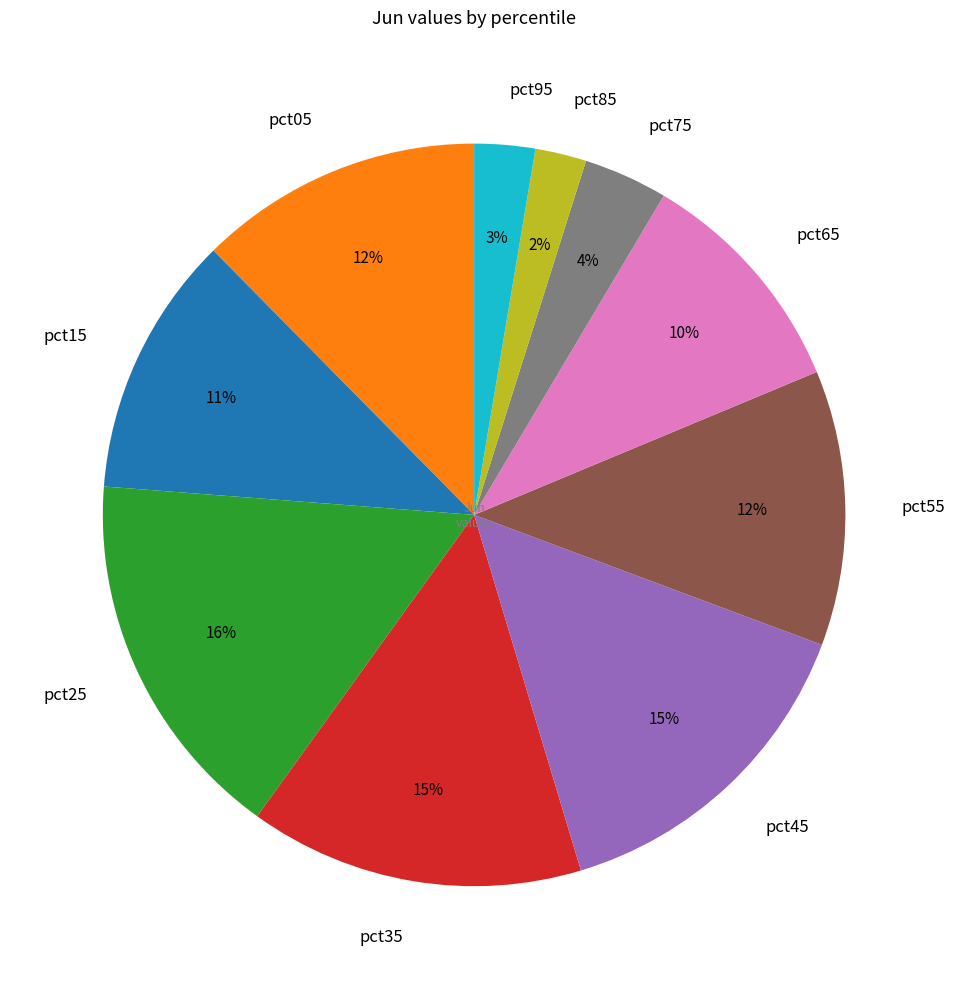

What is the largest slice in the pie chart?

pct25